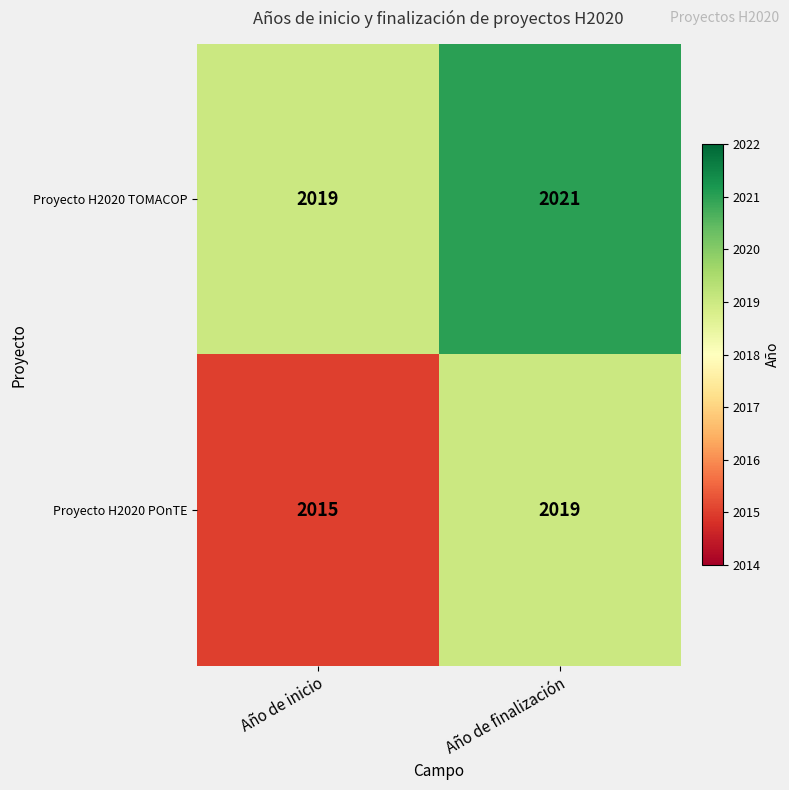

What is the sum of all Proyecto H2020 TOMACOP values?

4040